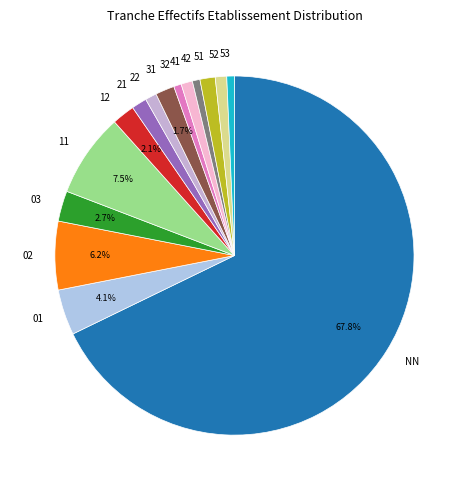

Is there any slice that represents more than half of the pie?

Yes